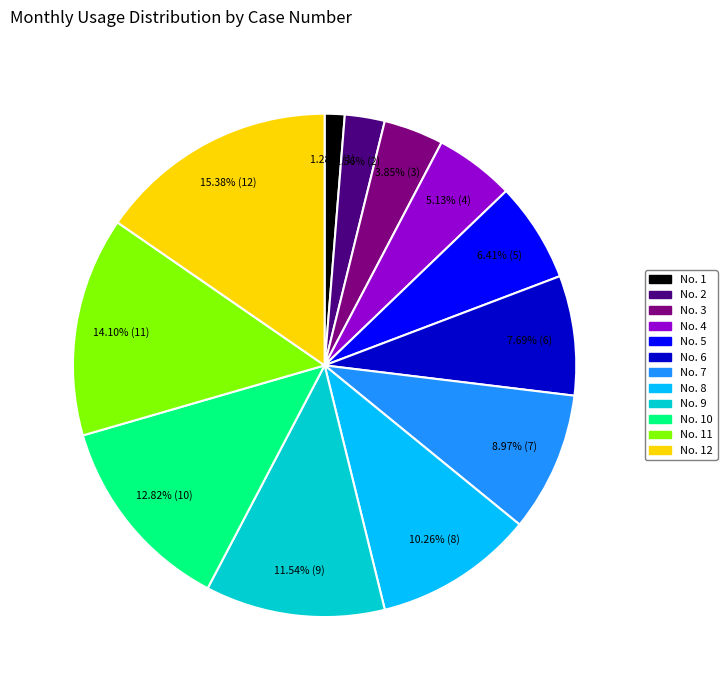

What percentage is NOT represented by No. 12?

84.6%